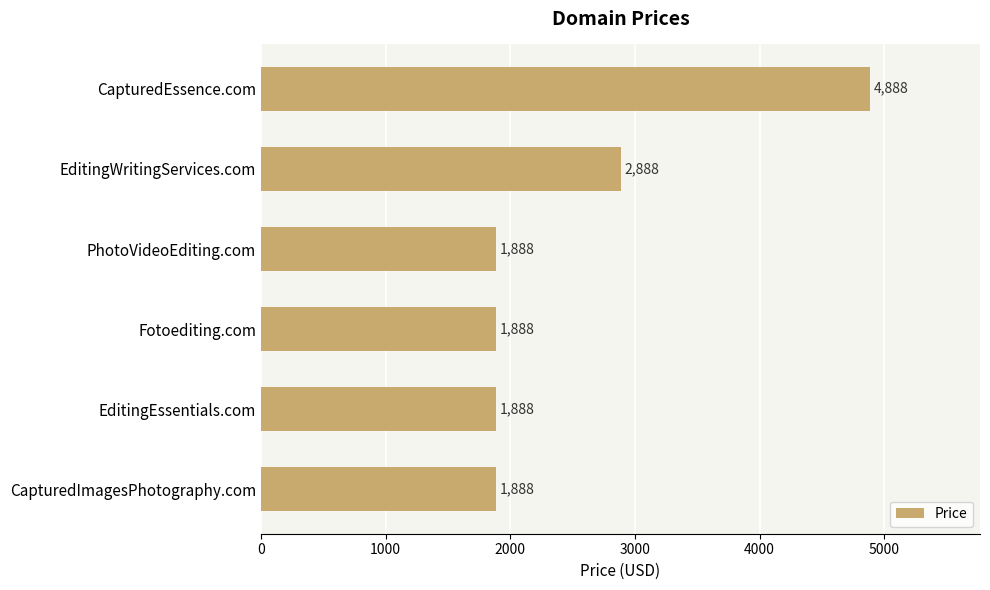

The value at CapturedEssence.com is 6996. True or false?

False